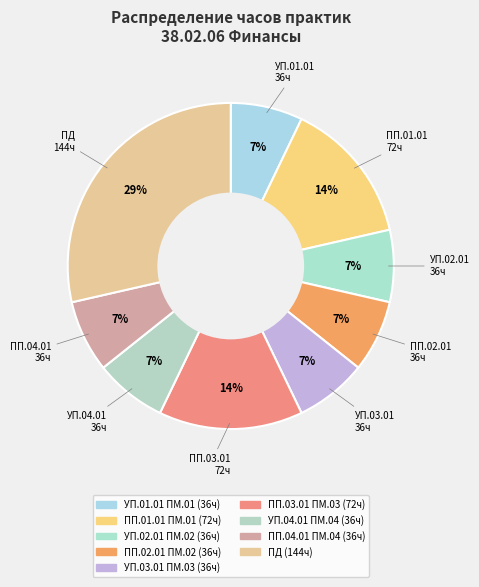

Approximately how many times larger is the value at УП.04.01 ПМ.04 compared to ПП.04.01 ПМ.04?

1.0